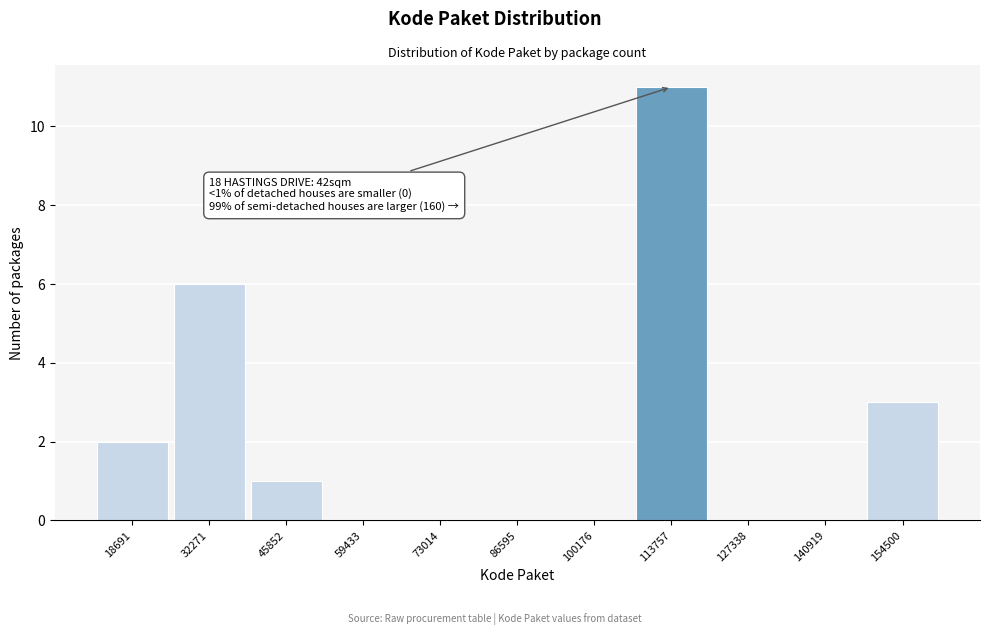

Where is the data nearest to the value 5?

32271